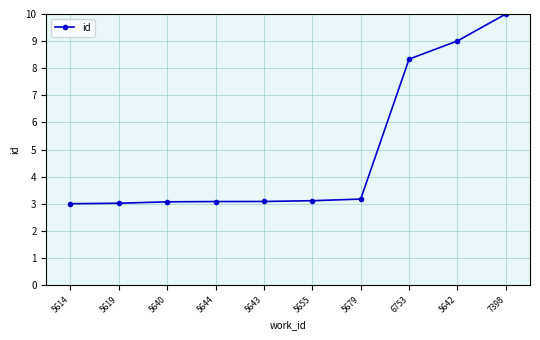

Reading left to right, list all the values displayed in this chart.

5614=3.0	5619=3.0	5640=3.1	5644=3.1	5643=3.1	5655=3.1	5679=3.2	6753=8.3	5642=9.0	7398=10.0